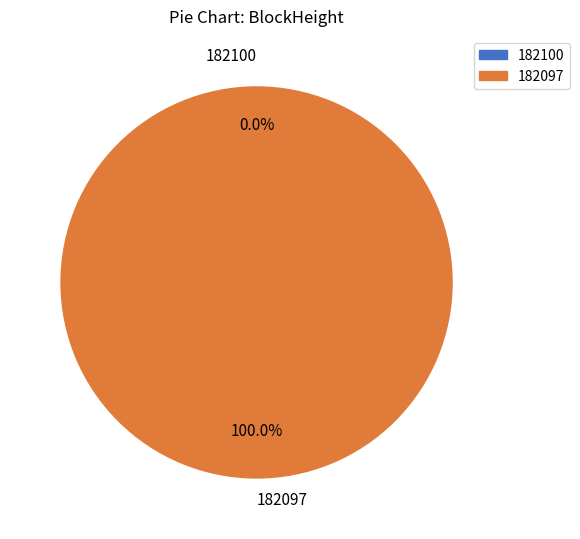

What percentage is the 182097 slice, to the nearest percent?

100%